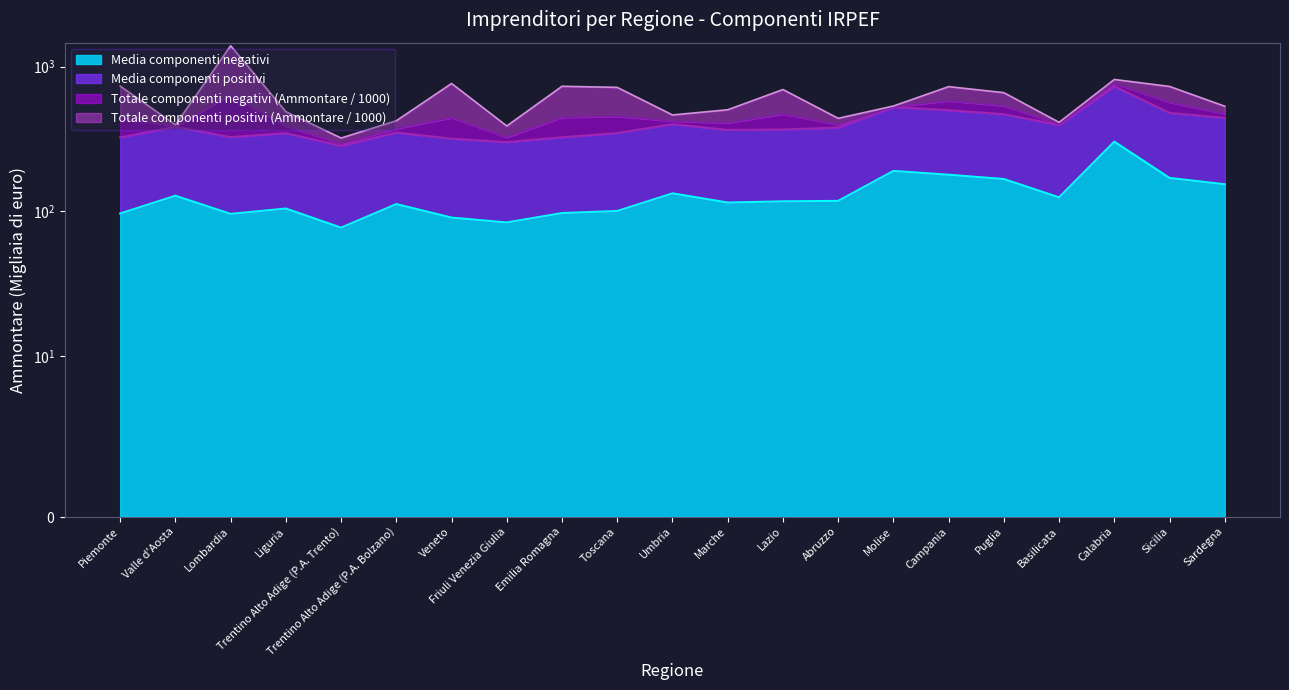

Does the chart have visible grid lines?

No